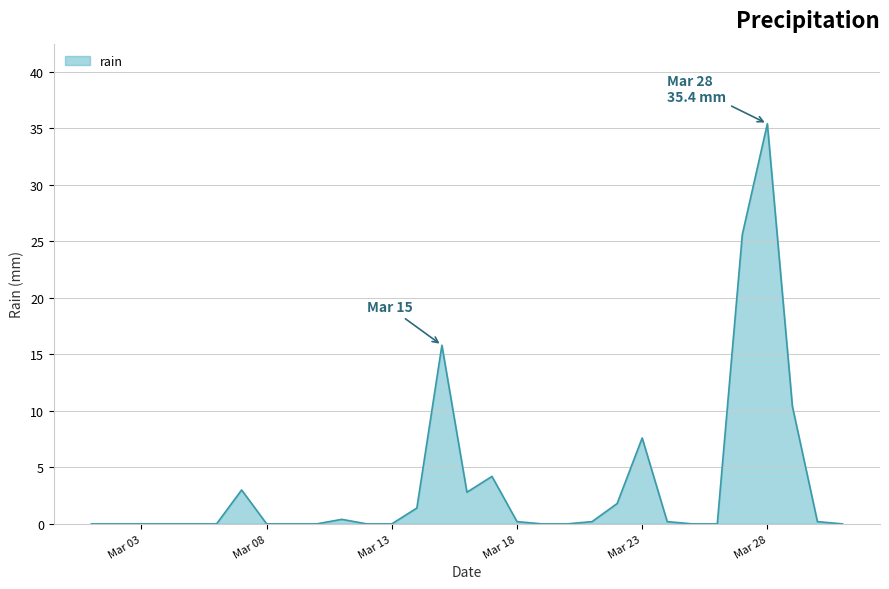

Reading right to left, extract all data points from this chart.

0.0	0.2	10.4	35.4	25.6	0.0	0.0	0.2	7.6	1.8	0.2	0.0	0.0	0.2	4.2	2.8	15.8	1.4	0.0	0.0	0.4	0.0	0.0	0.0	3.0	0.0	0.0	0.0	0.0	0.0	0.0